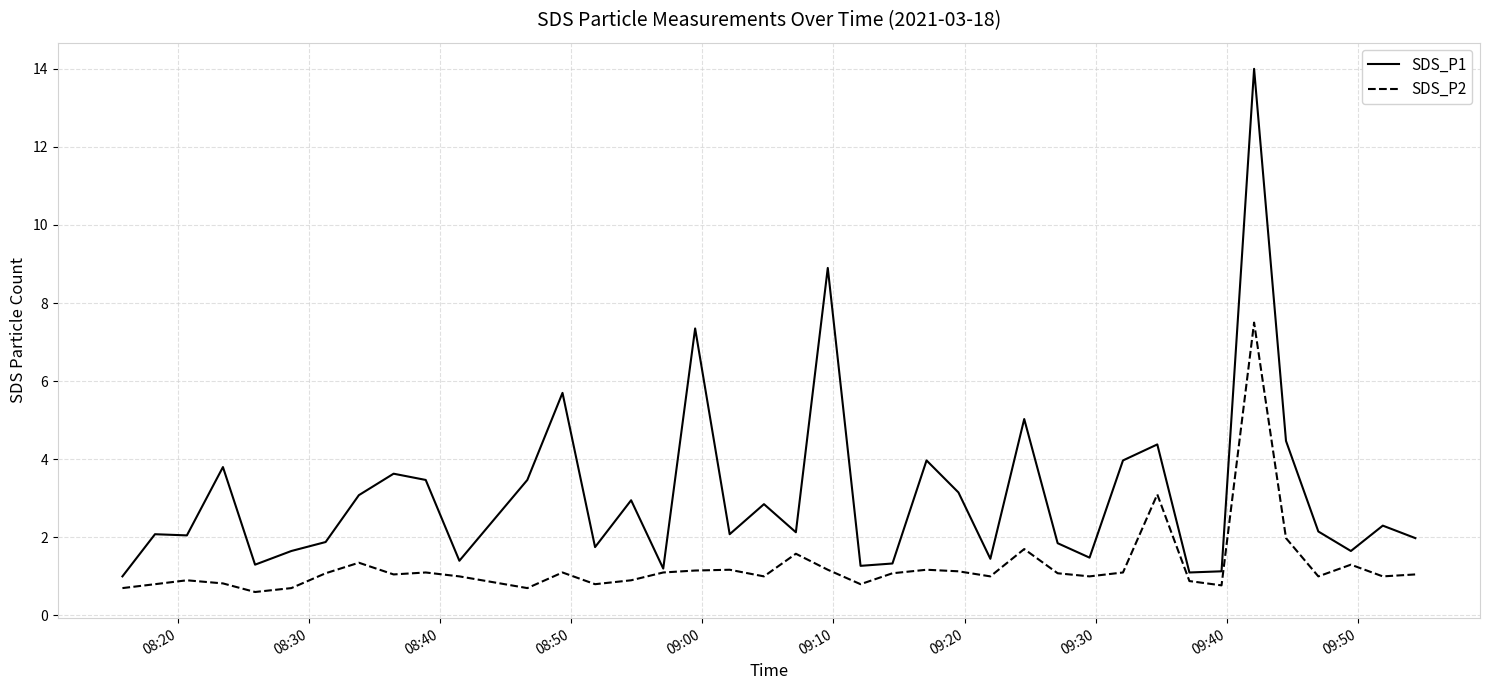

What is the lowest value of the SDS_P2 series?

0.6